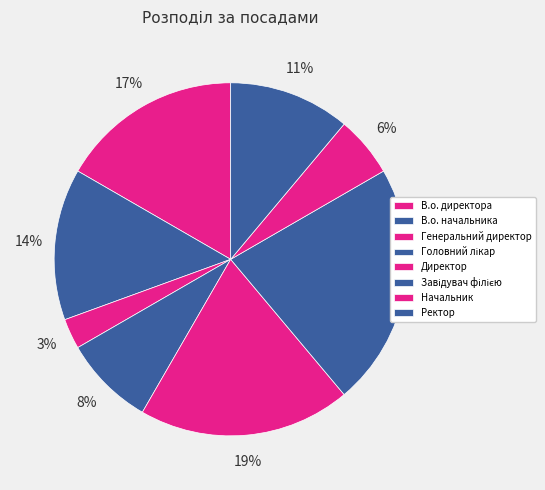

How much of the chart is everything except В.о. директора?

83.3%